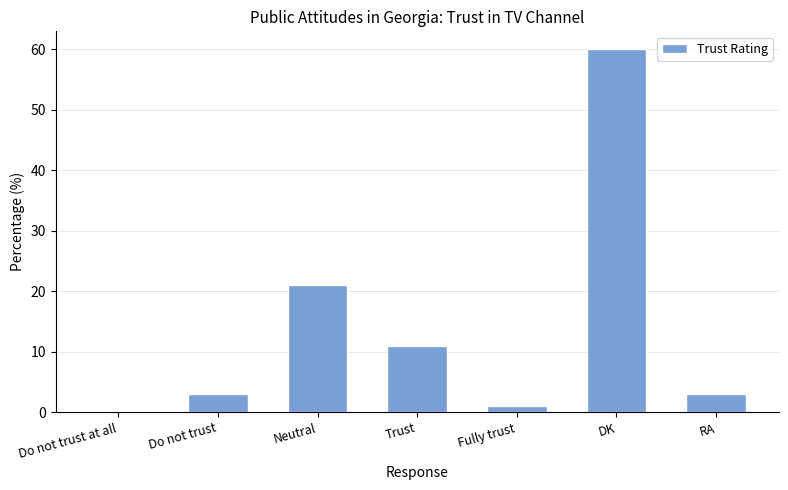

What is the average value?

14